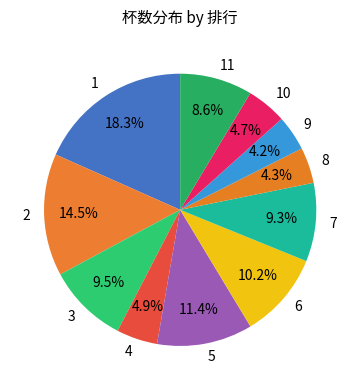

Count the number of slices in the pie.

11